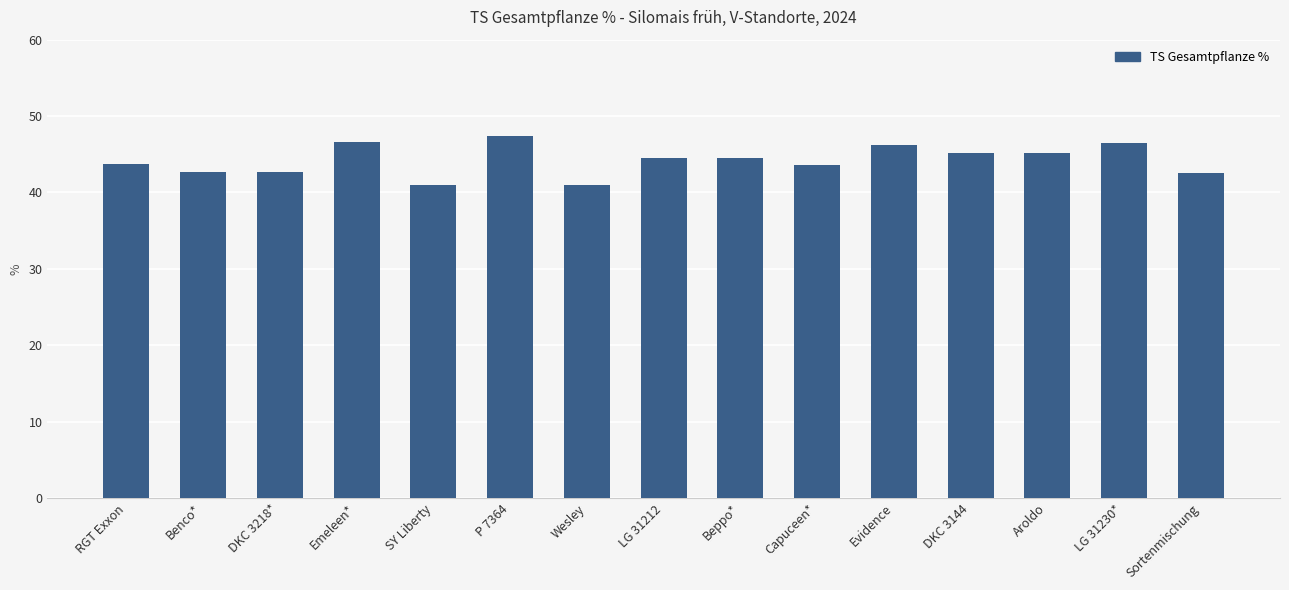

What is the maximum value shown in the chart?

47.4